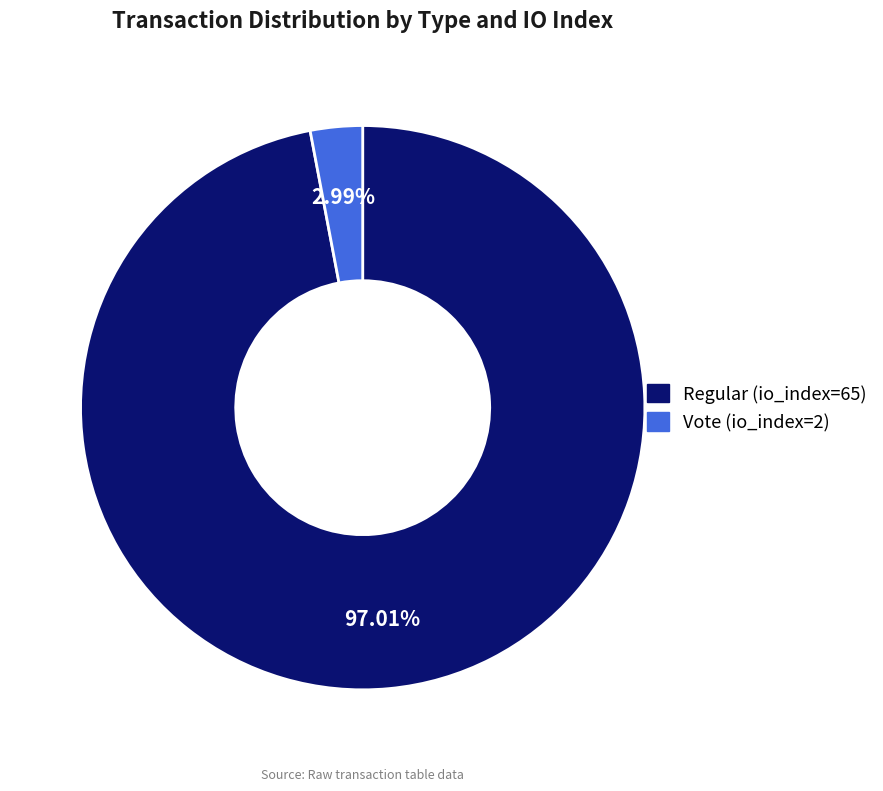

Does Regular (io_index=65) account for over 50% of the chart?

Yes